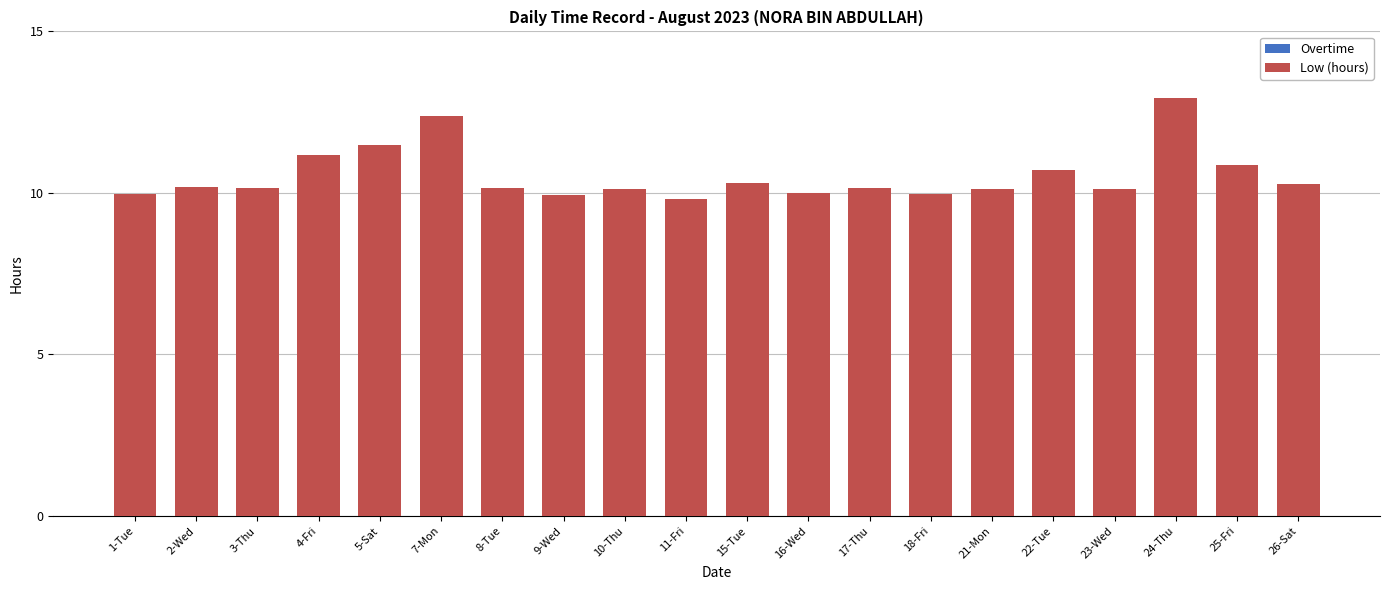

Is it true that the value at 4-Fri is 17.9?

False